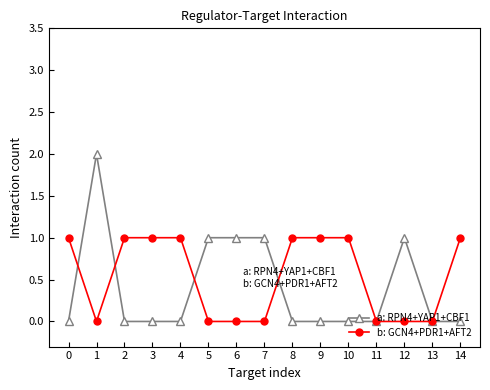

At which category does a: RPN4+YAP1+CBF1 reach its first local peak?

1